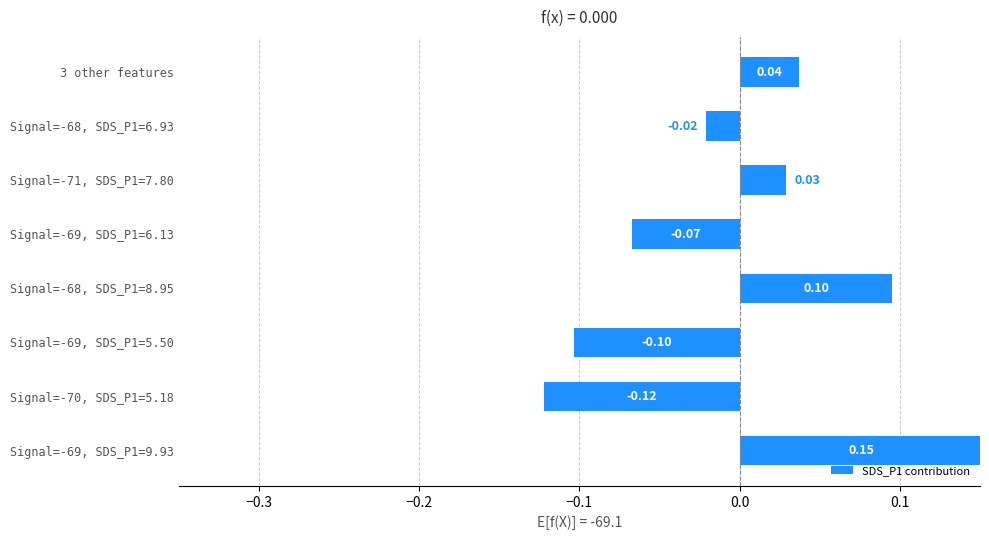

At which label is the value closest to 0?

Signal=-68, SDS_P1=6.93